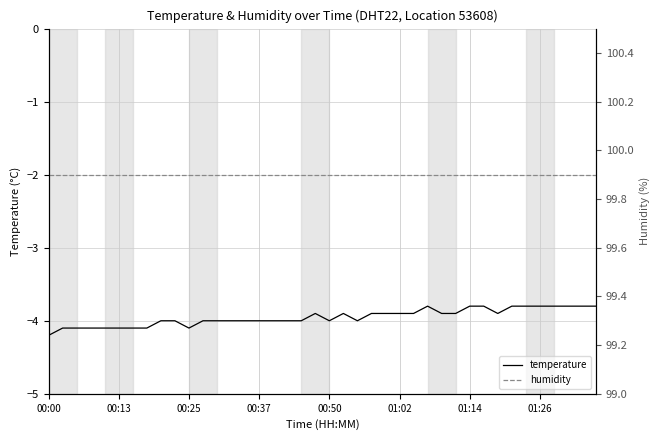

Rank the series at 12 from lowest to highest value.

temperature, humidity